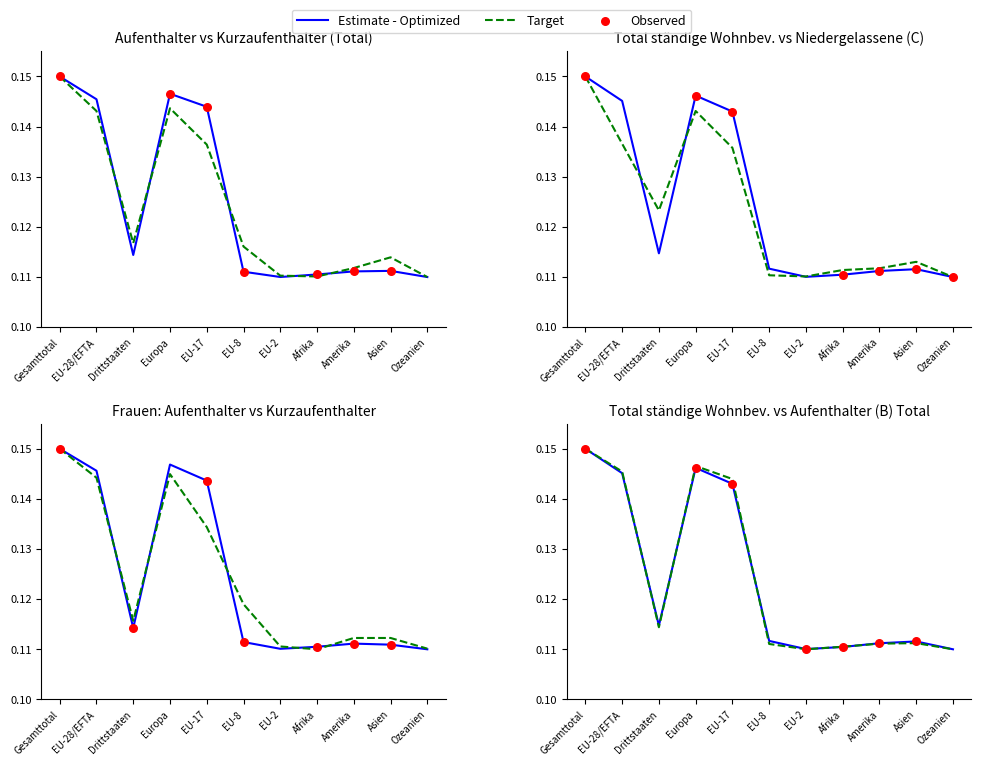

Which series contains the highest Y value?

Aufenthalter (B) Total